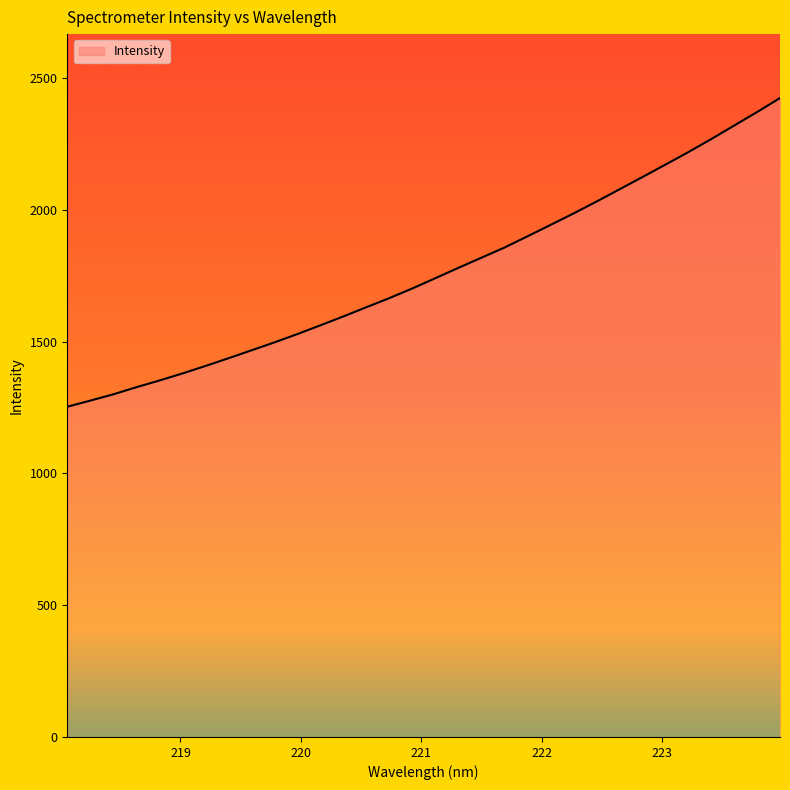

What is the difference between the maximum and minimum values?

1171.5